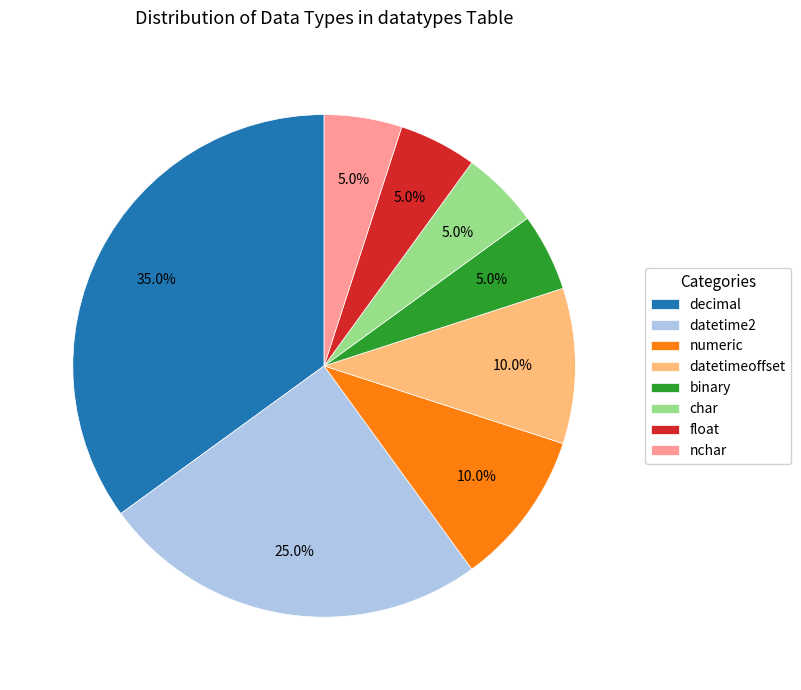

How many slices are in this pie chart?

8